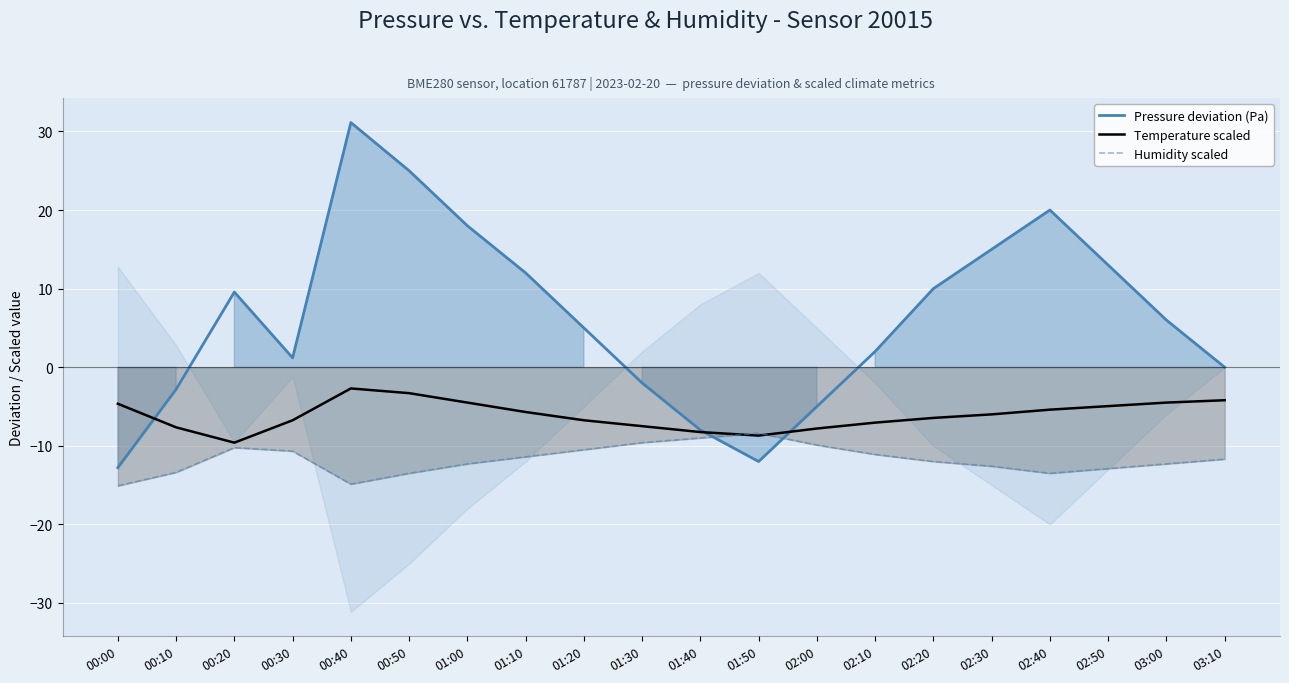

What position from the left is 01:40?

11